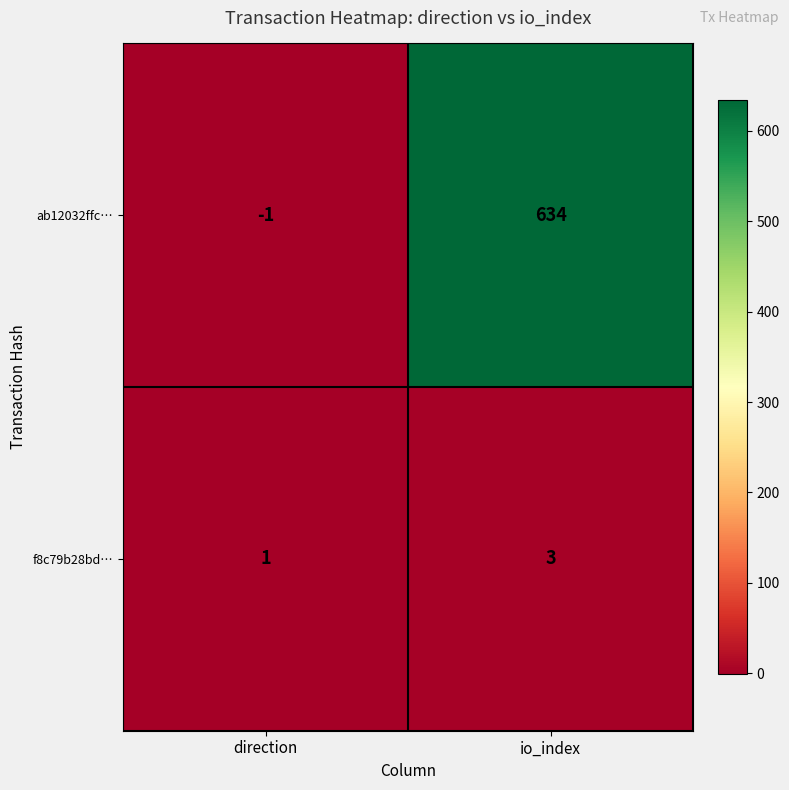

How many categories are shown in the chart?

2